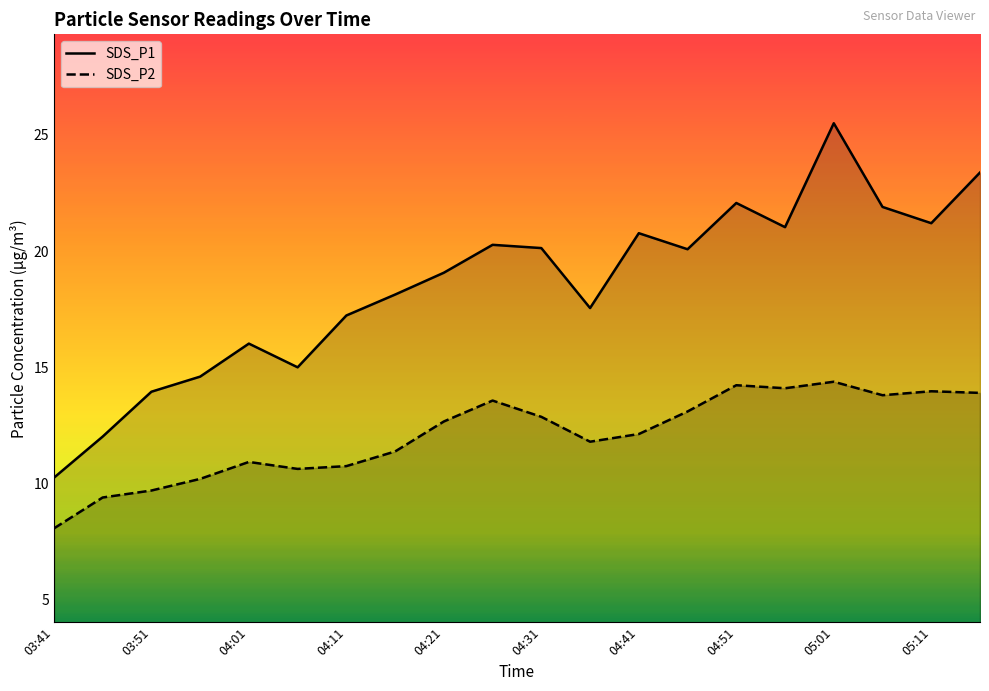

True or false: SDS_P1 has a value of 22.1 at 04:51.

True